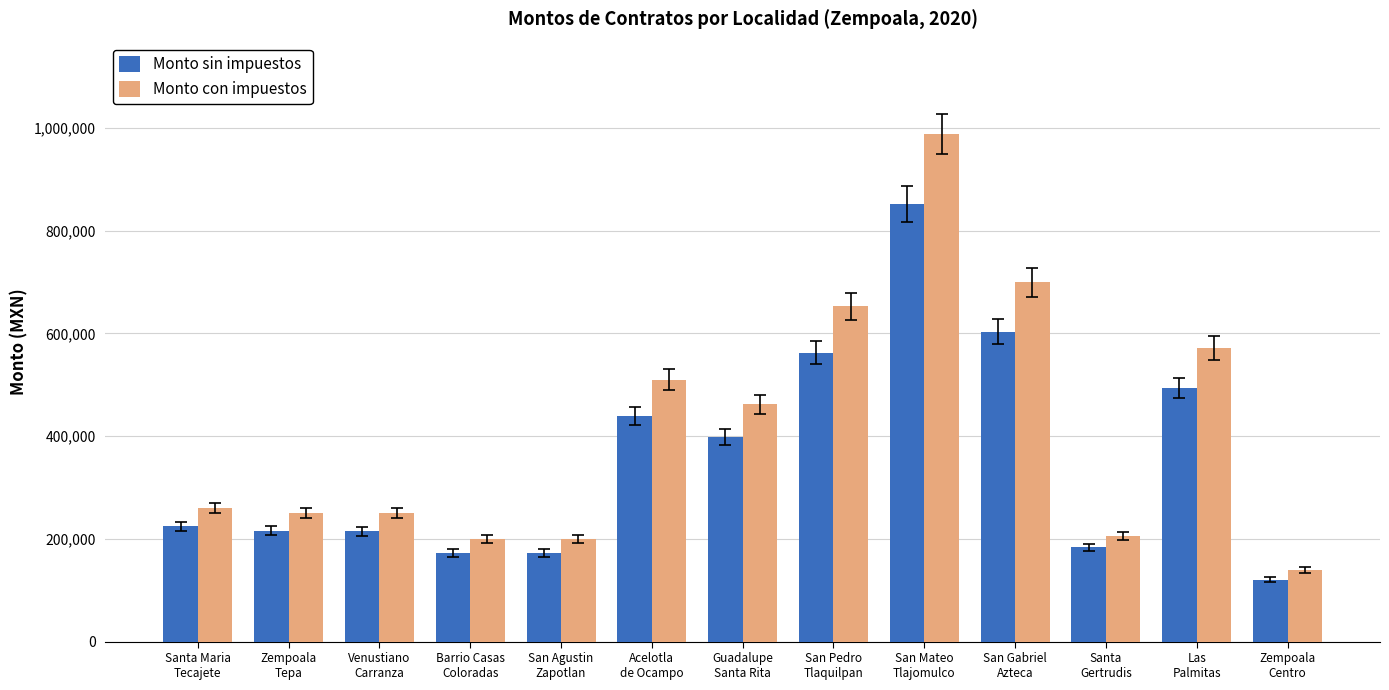

What is the greatest value displayed?

988300.8